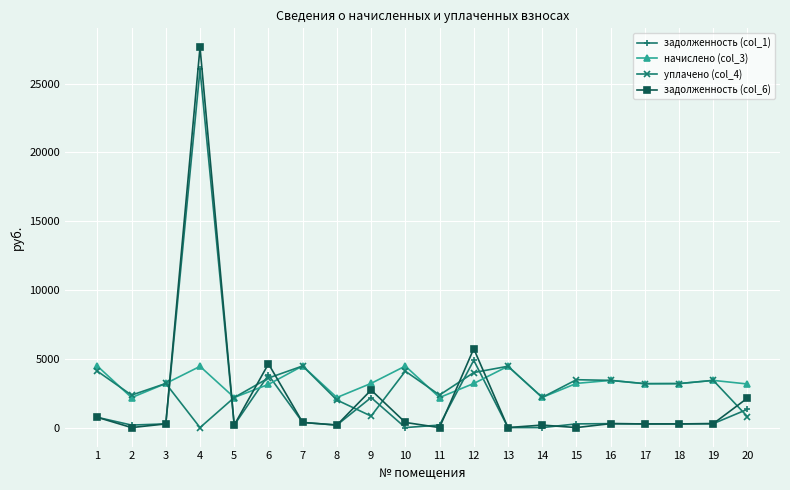

Rank the series at 20 from highest to lowest value.

начислено (col_3), задолженность (col_6), задолженность (col_1), уплачено (col_4)